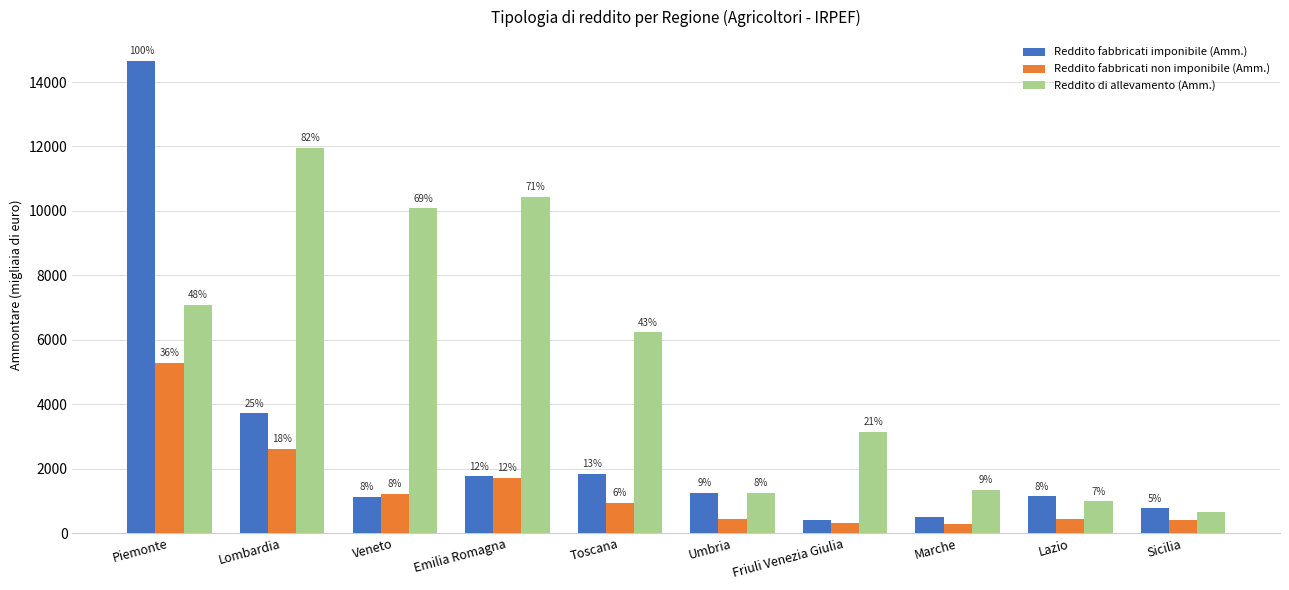

What position from the left is Sicilia?

10